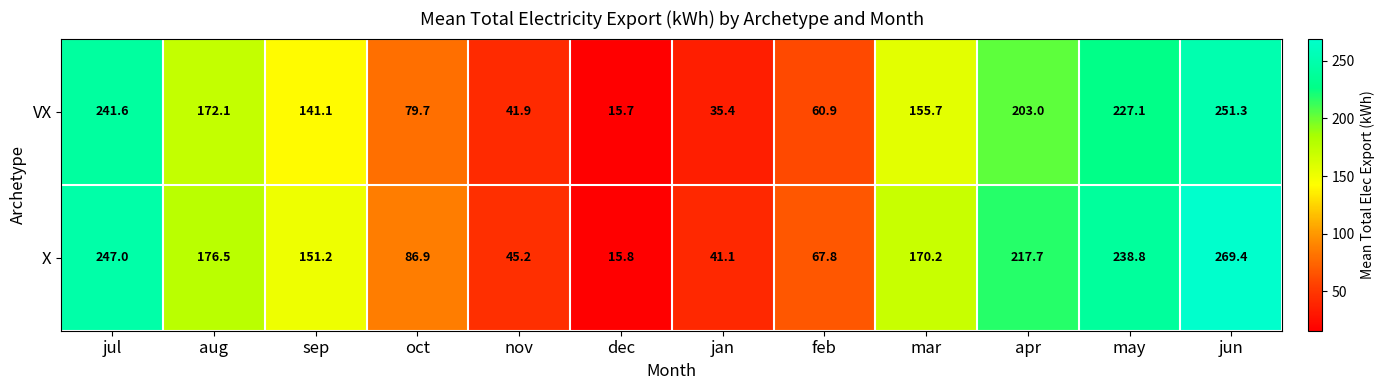

At which label does VX first exceed 155?

jul